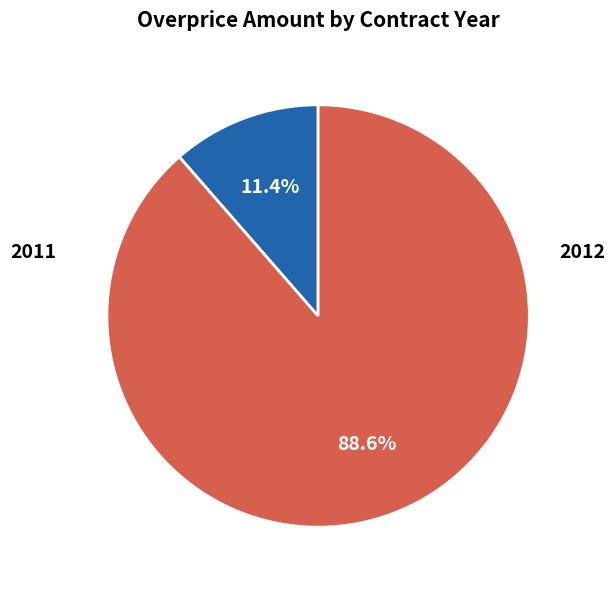

Which slice represents more than half of the pie?

2012